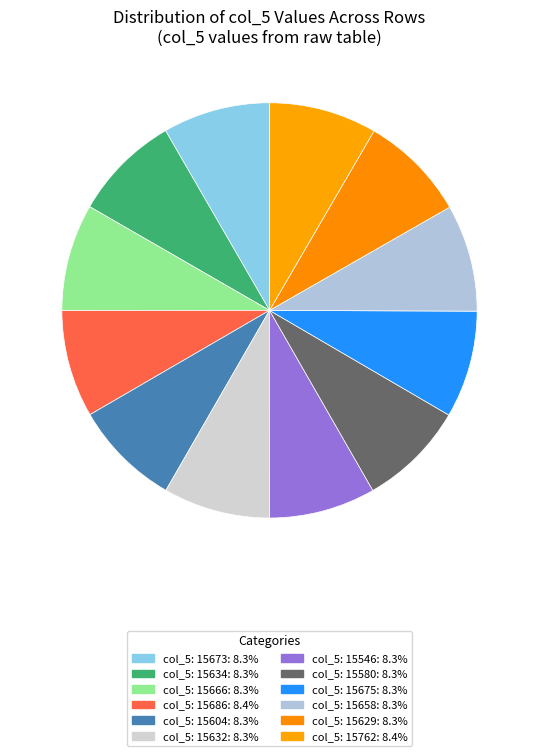

How many segments does this pie chart have?

12